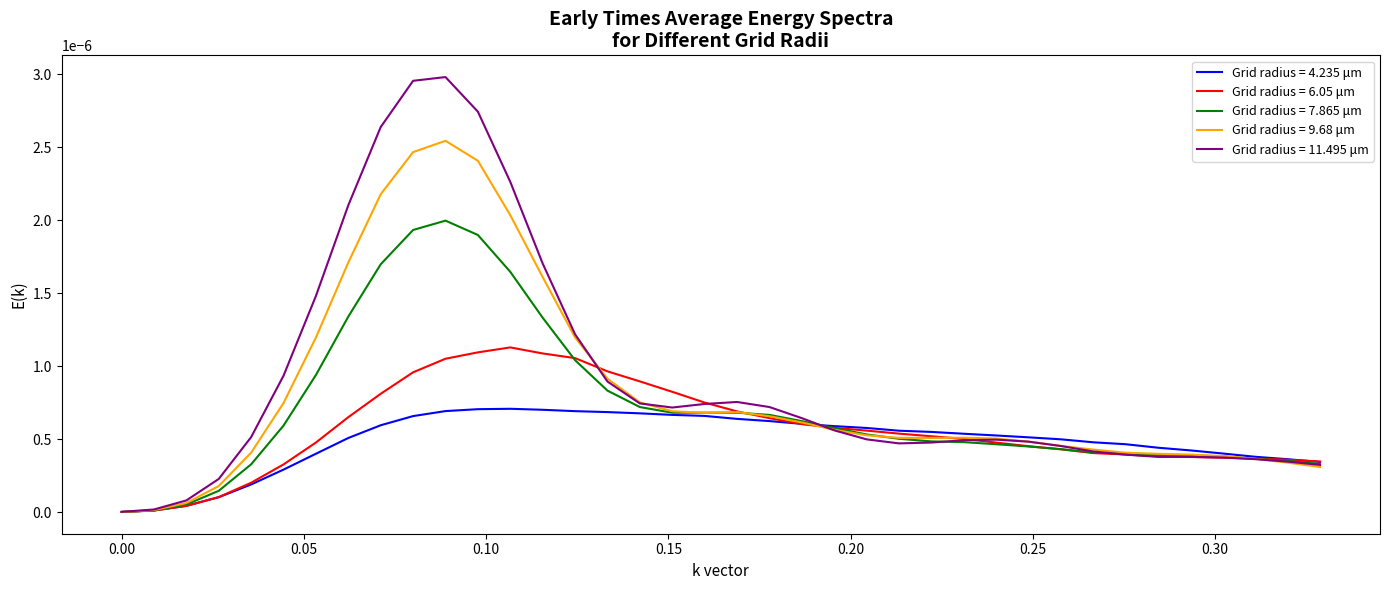

List the series in order of their peak value, highest first.

Grid radius = 11.495 μm, Grid radius = 9.68 μm, Grid radius = 7.865 μm, Grid radius = 6.05 μm, Grid radius = 4.235 μm